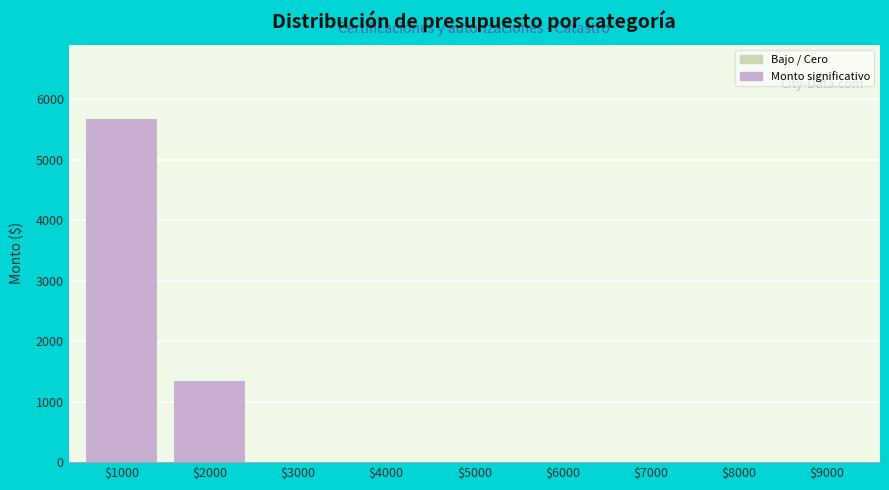

At which category does the chart reach its peak across all series?

$1000